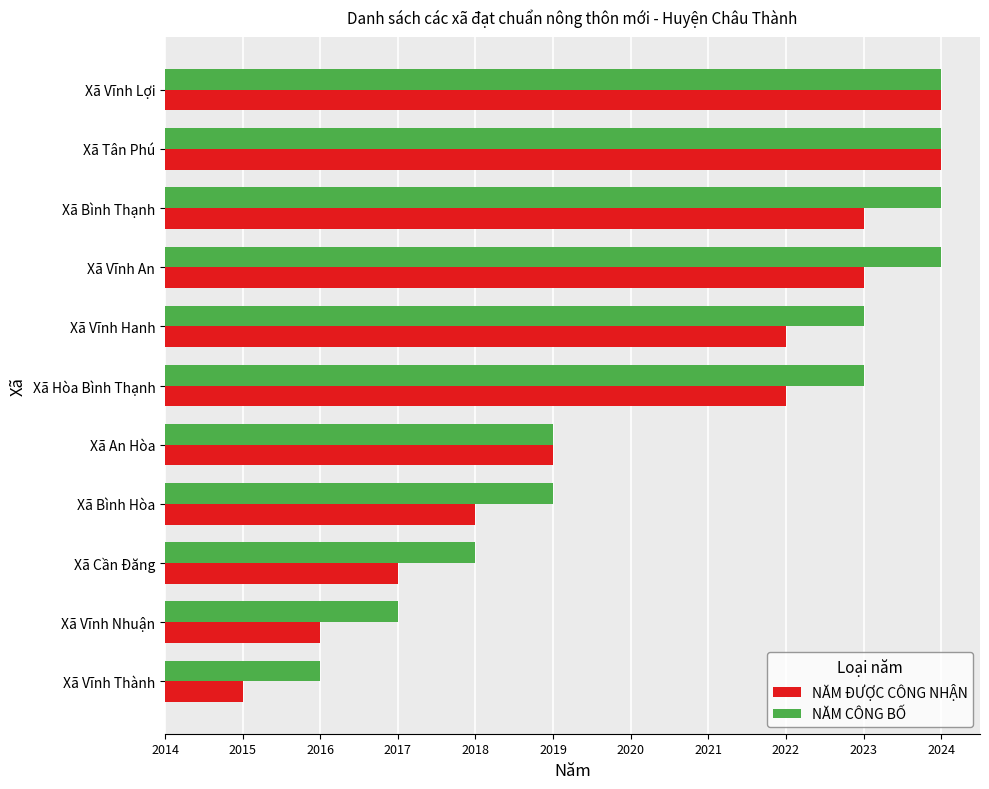

What are all the series names shown in the legend?

NĂM ĐƯỢC CÔNG NHẬN, NĂM CÔNG BỐ